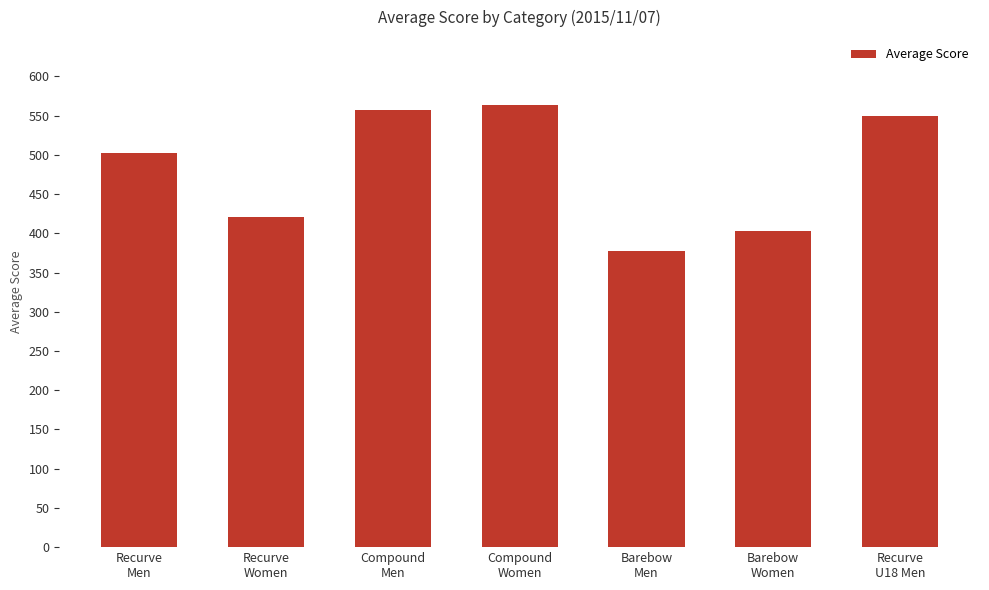

Count the number of data series in this chart.

1